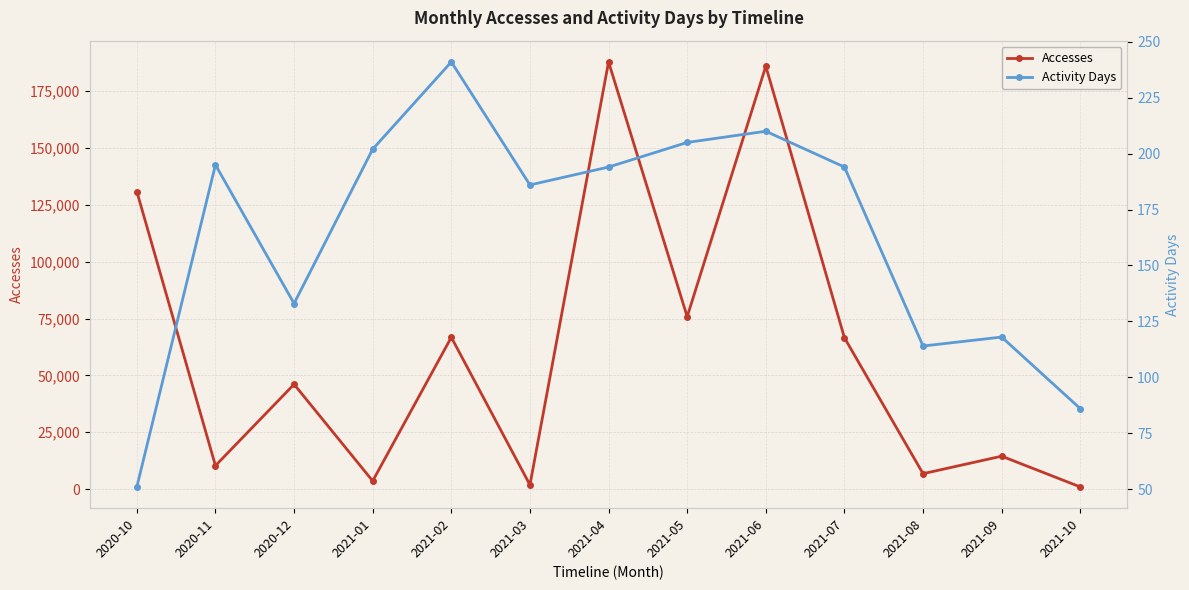

At how many categories does at least one series exceed 89187?

3